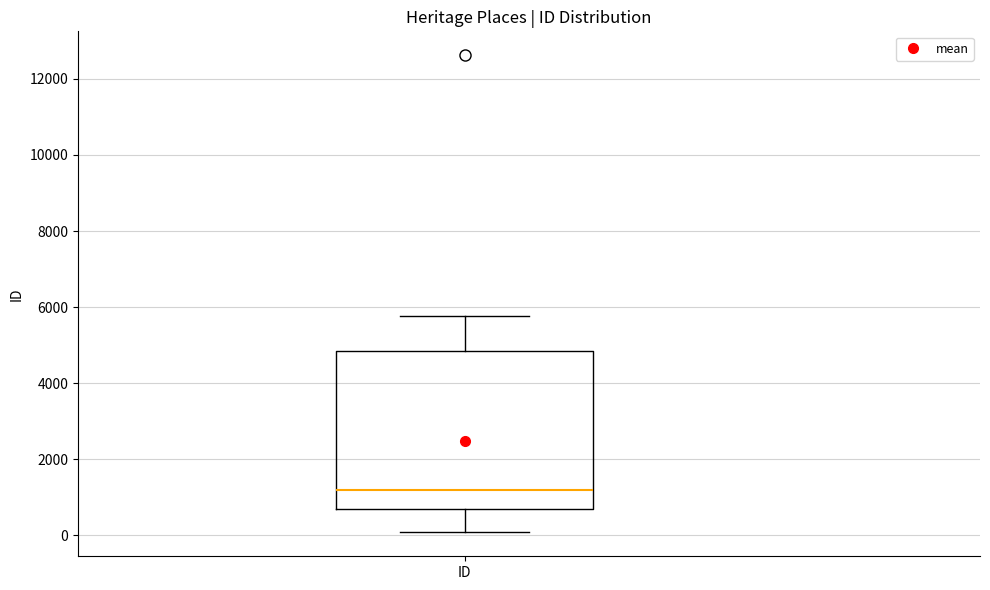

Transcribe this box plot: give where the median line is, the range the box spans, and where the two whiskers end, as read against the y-axis. The values are not printed on the chart, so give them approximately, as read against the axis.

median 1200, box 600 to 4800, whiskers 0 to 5800